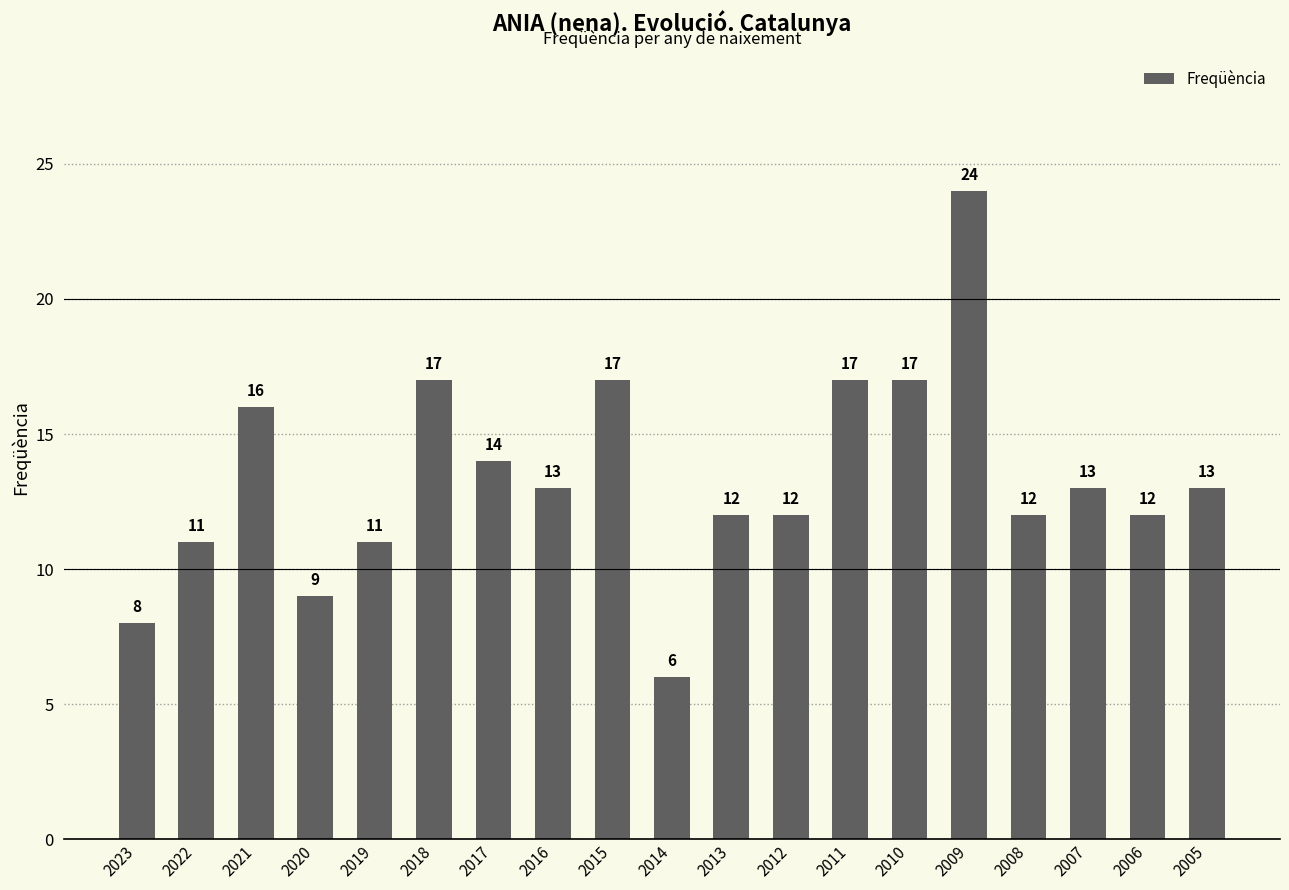

What is the approximate value at 2015?

17